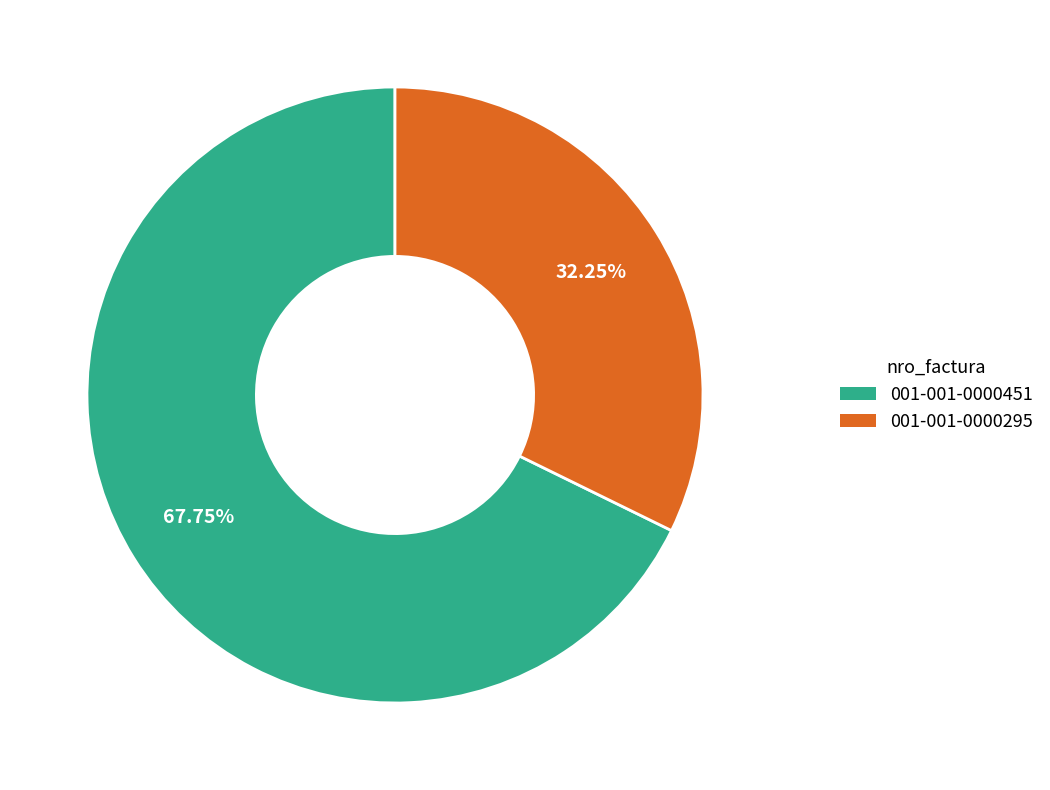

Do 001-001-0000295 and 001-001-0000451 together represent more than half of the pie?

Yes